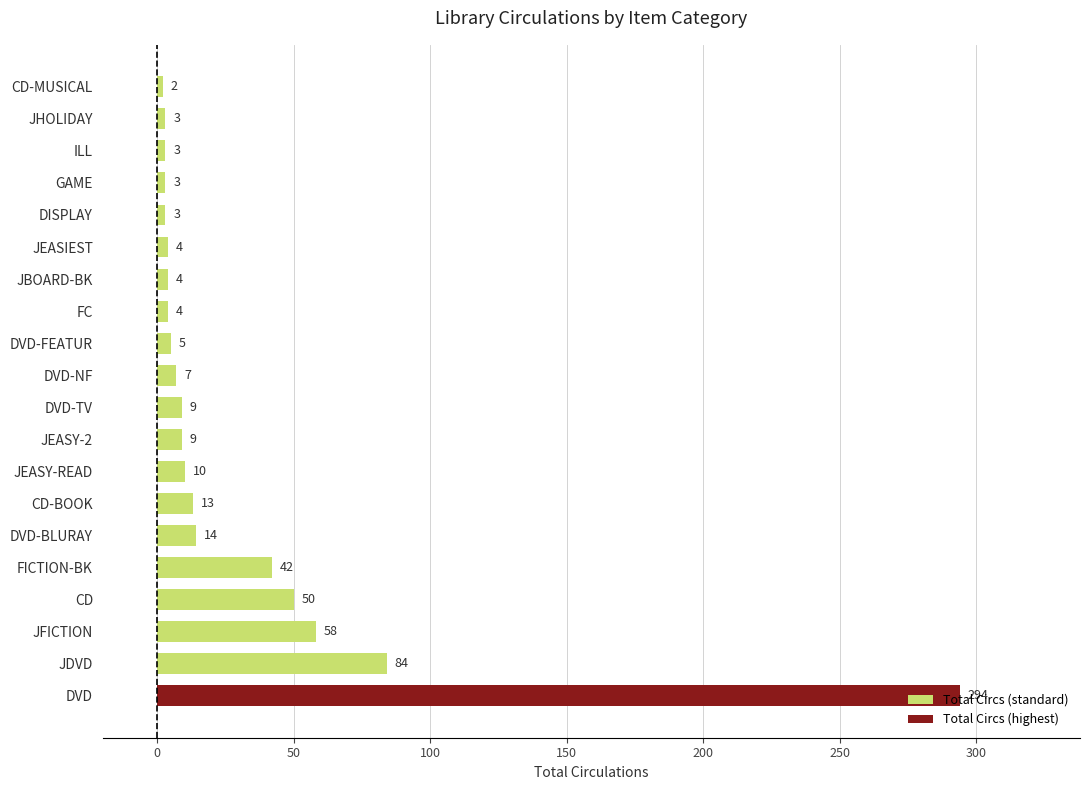

The chart shows a value of 84 at JDVD. True or false?

True